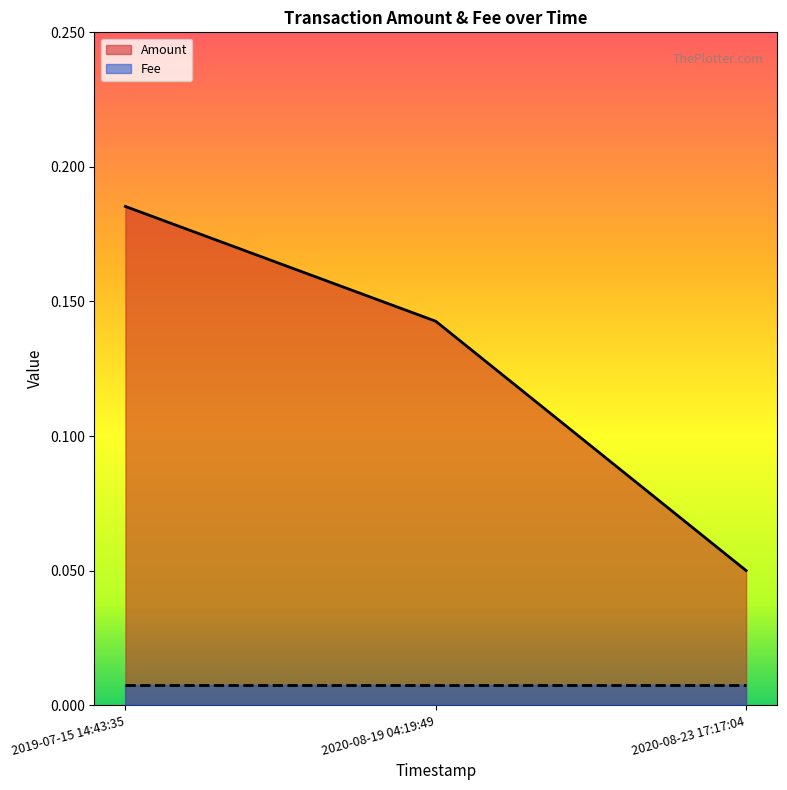

Reading left to right, list all the values displayed in this chart.

0.2	0.1	0.1